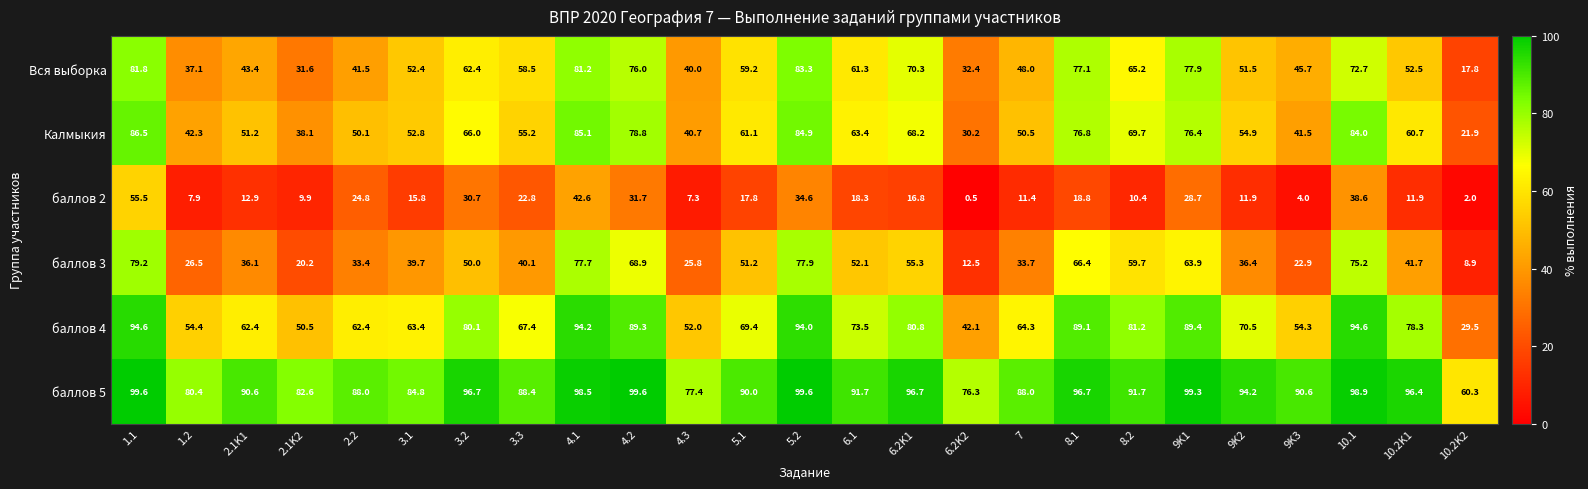

The баллов 2 series shows 14.4 at 2.2. True or false?

False